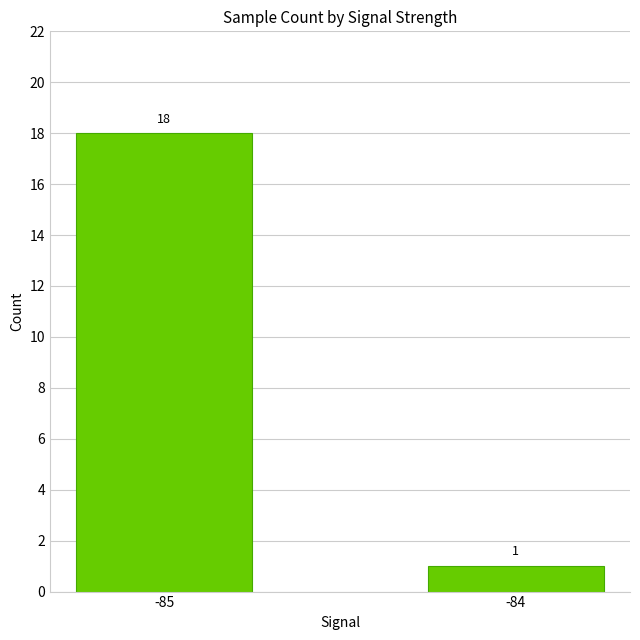

The chart shows a value of 2 at -84. True or false?

False